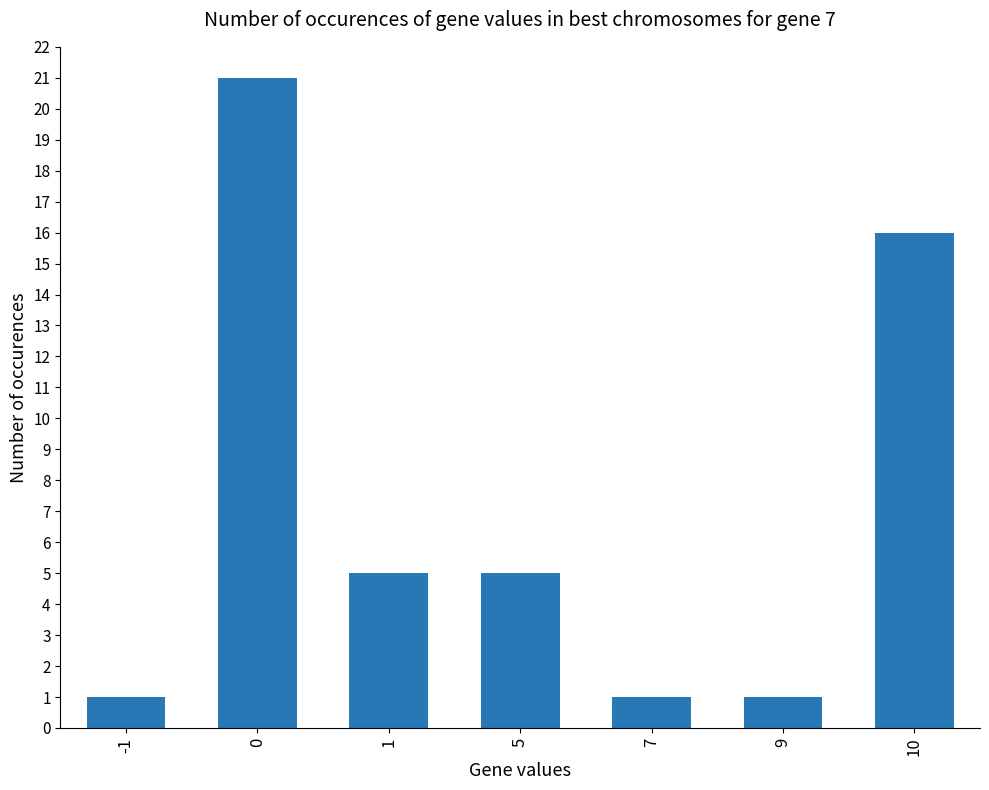

At which label is the value closest to 11?

10